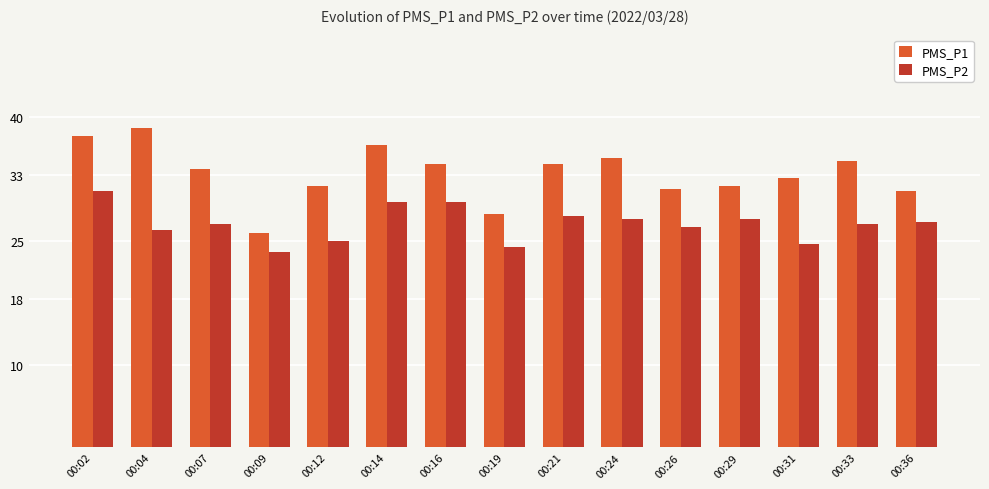

At which category is the sum across all series the highest?

00:02